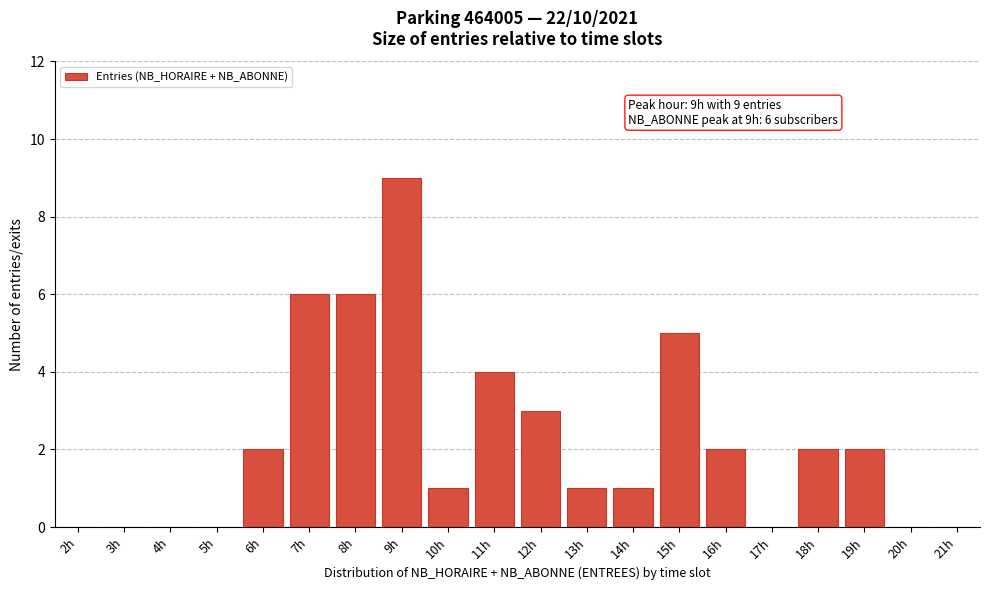

Reading right to left, what are all the values shown in this chart?

21h=0	20h=0	19h=2	18h=2	17h=0	16h=2	15h=5	14h=1	13h=1	12h=3	11h=4	10h=1	9h=9	8h=6	7h=6	6h=2	5h=0	4h=0	3h=0	2h=0